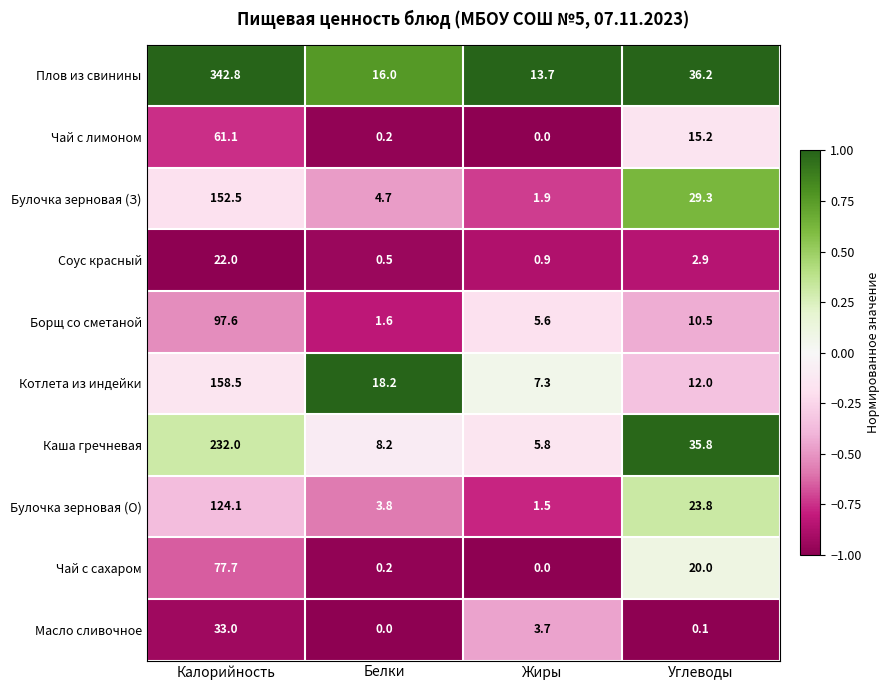

Which series has the largest total across all categories?

Плов из свинины